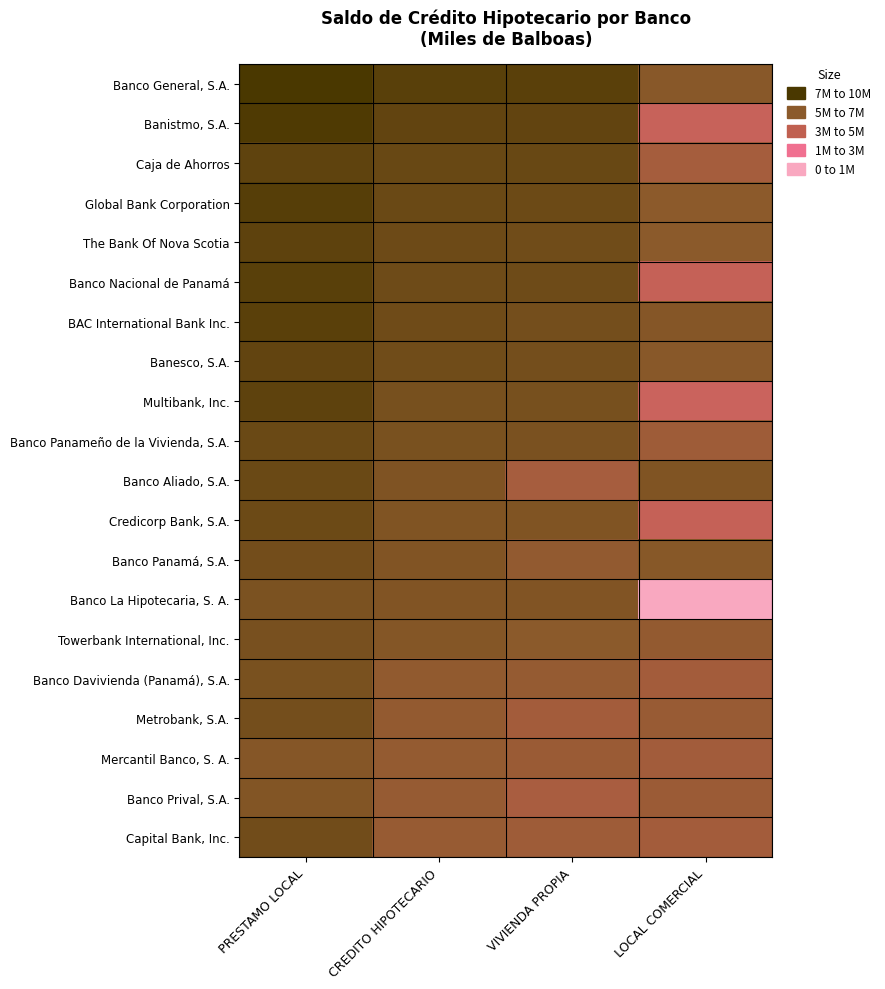

Which series has the largest total across all categories?

Banco General, S.A.